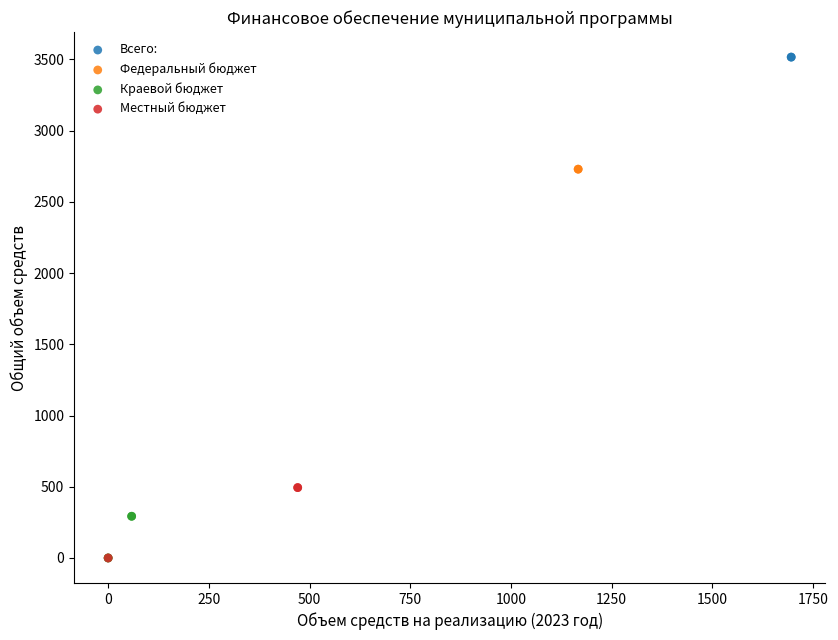

Which series reaches the maximum Y coordinate?

Всего: